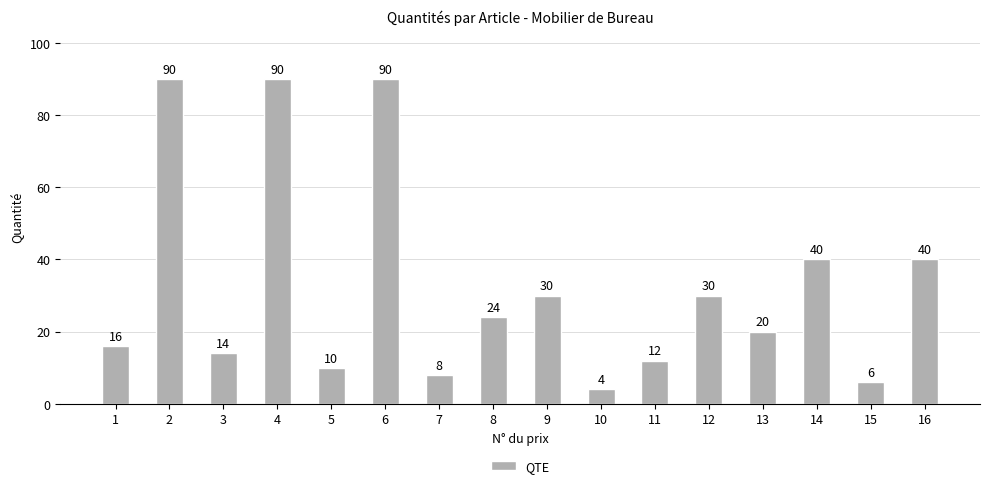

Where does the data first go above 24?

2